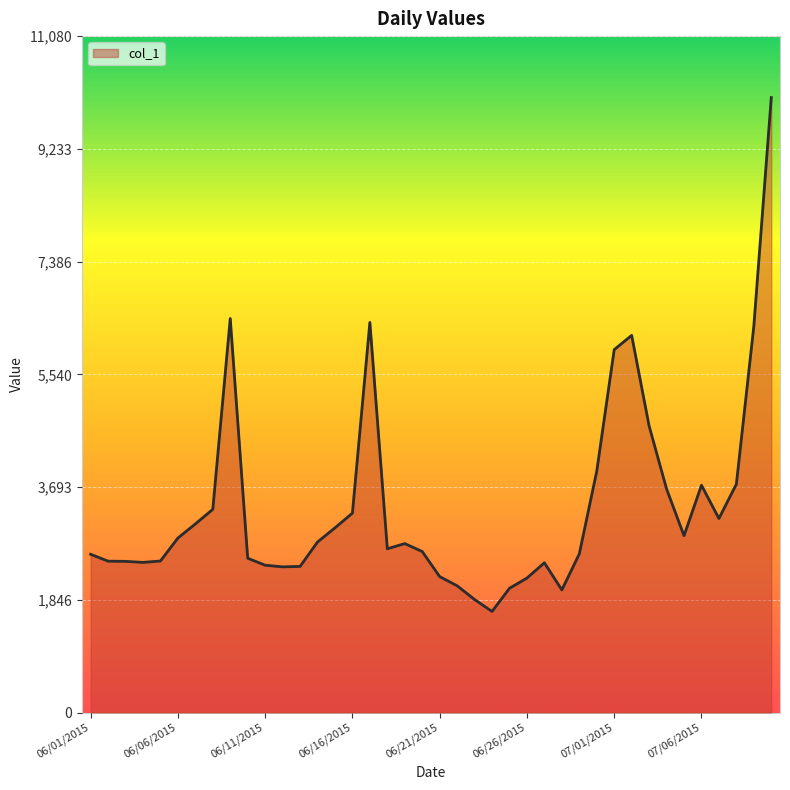

What is the difference between the maximum and minimum values?

8418